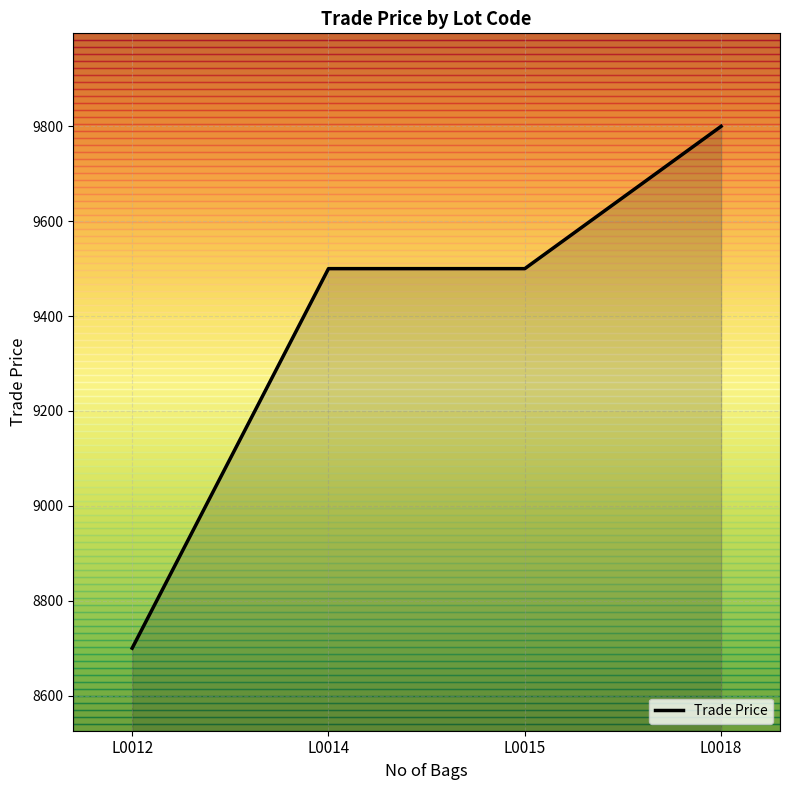

The chart shows a value of 4151 at L0015. True or false?

False